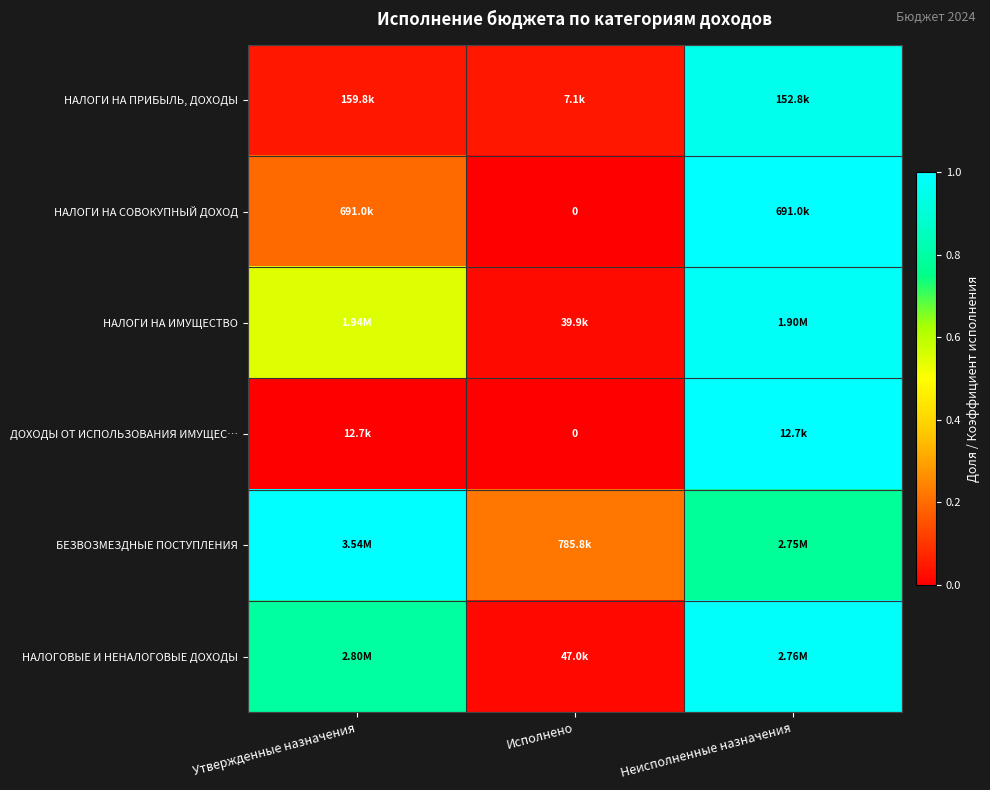

At which label is БЕЗВОЗМЕЗДНЫЕ ПОСТУПЛЕНИЯ closest to 0?

Исполнено